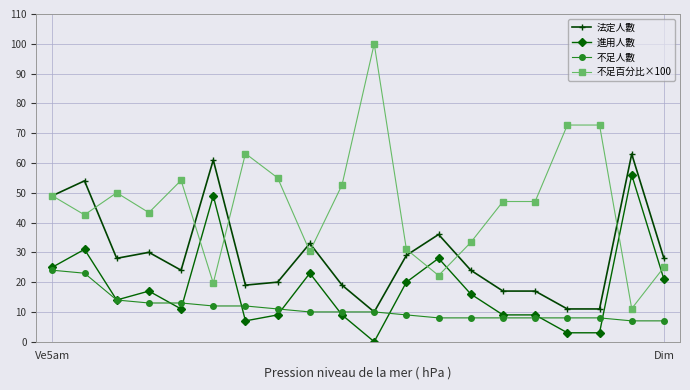

What are all the series names shown in the legend?

法定人數, 進用人數, 不足人數, 不足百分比×100